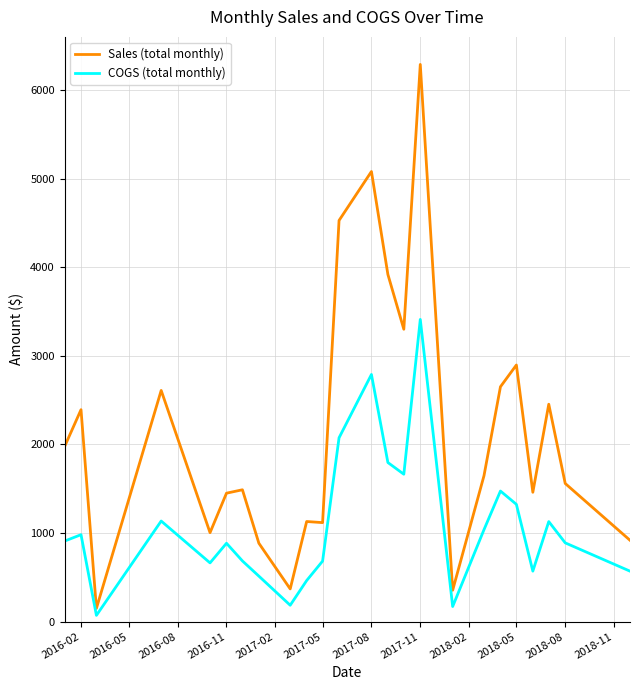

Rank the series by their maximum value, from lowest to highest.

COGS (total monthly), Sales (total monthly)